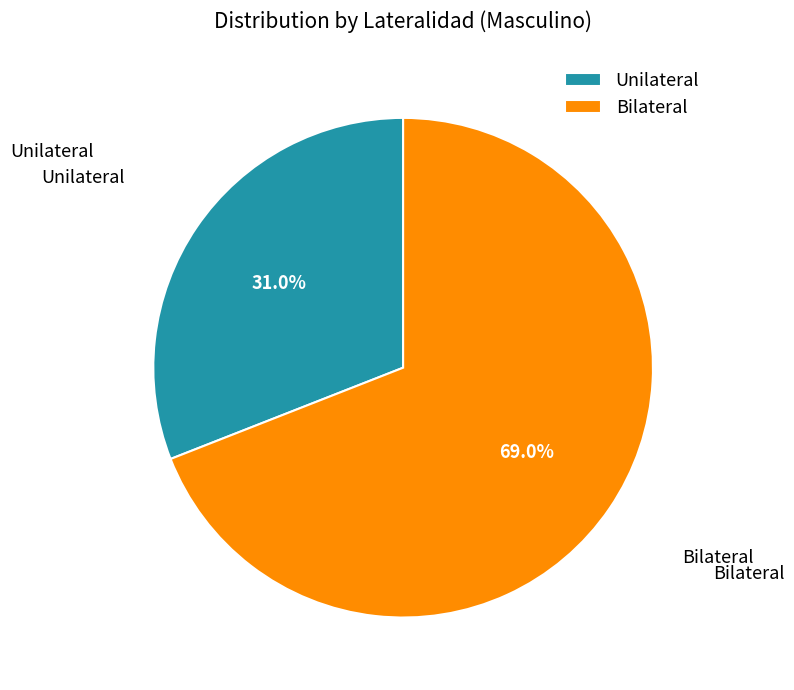

To the nearest percent, what is the difference between the largest and smallest slice percentages?

38%